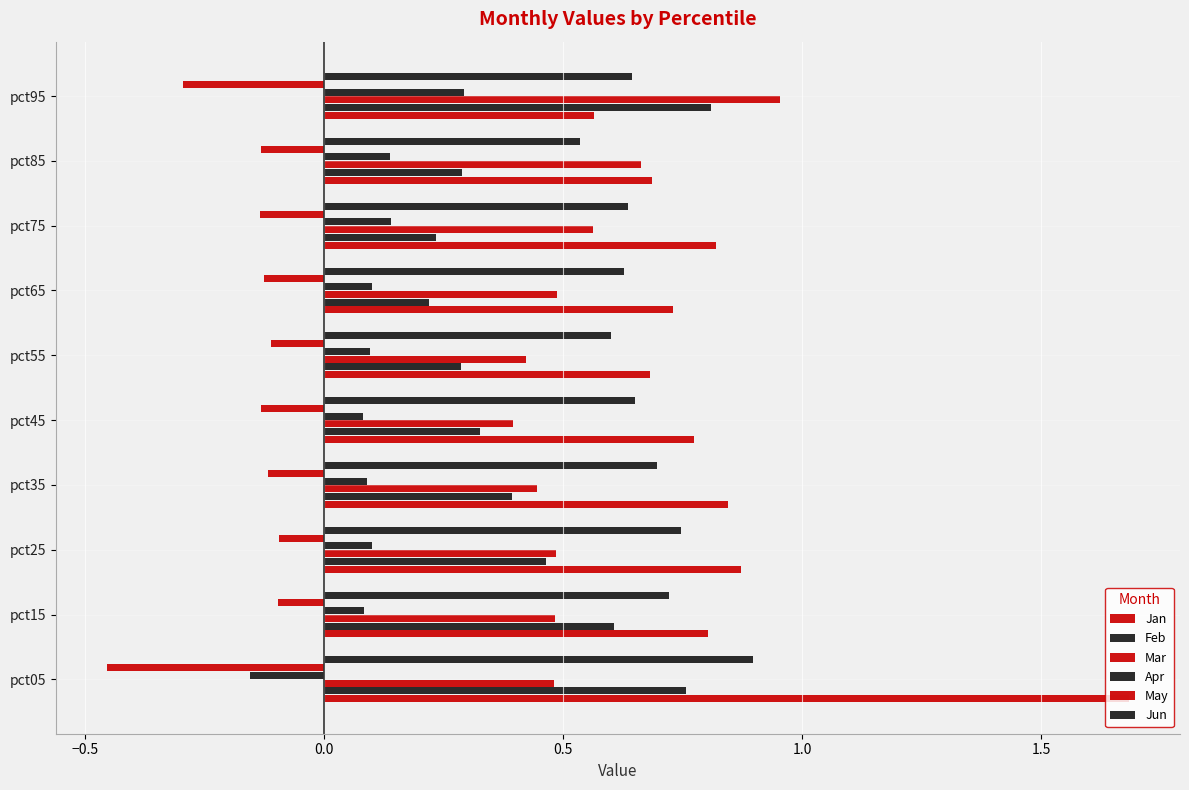

How many distinct data groups are displayed?

6